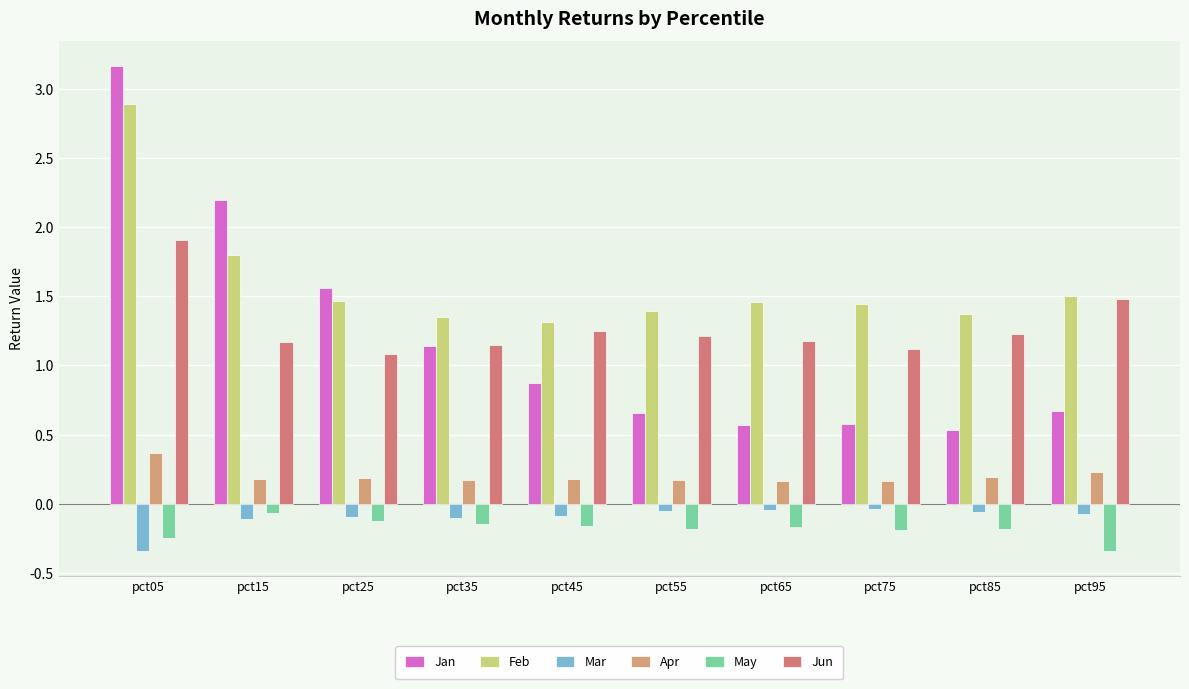

What is the lowest value of the Apr series?

0.2